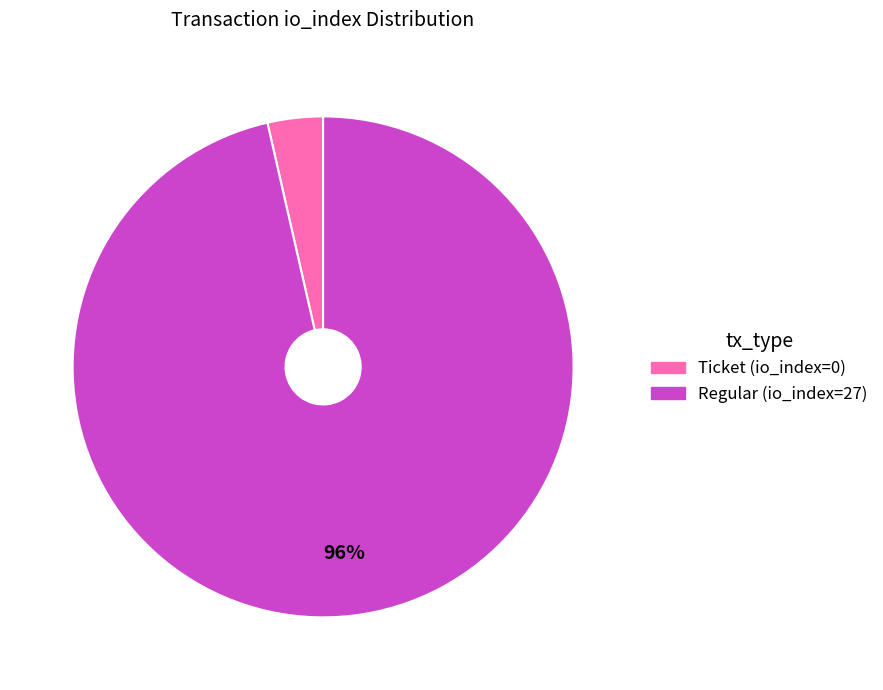

Which category accounts for the majority?

Regular (io_index=27)